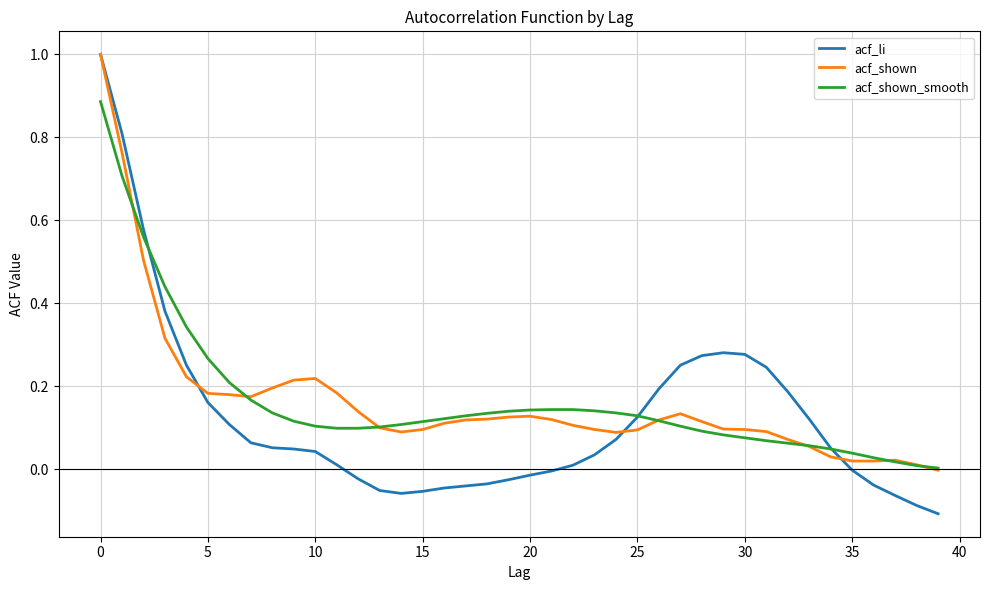

Which series has the largest range (max minus min)?

acf_li